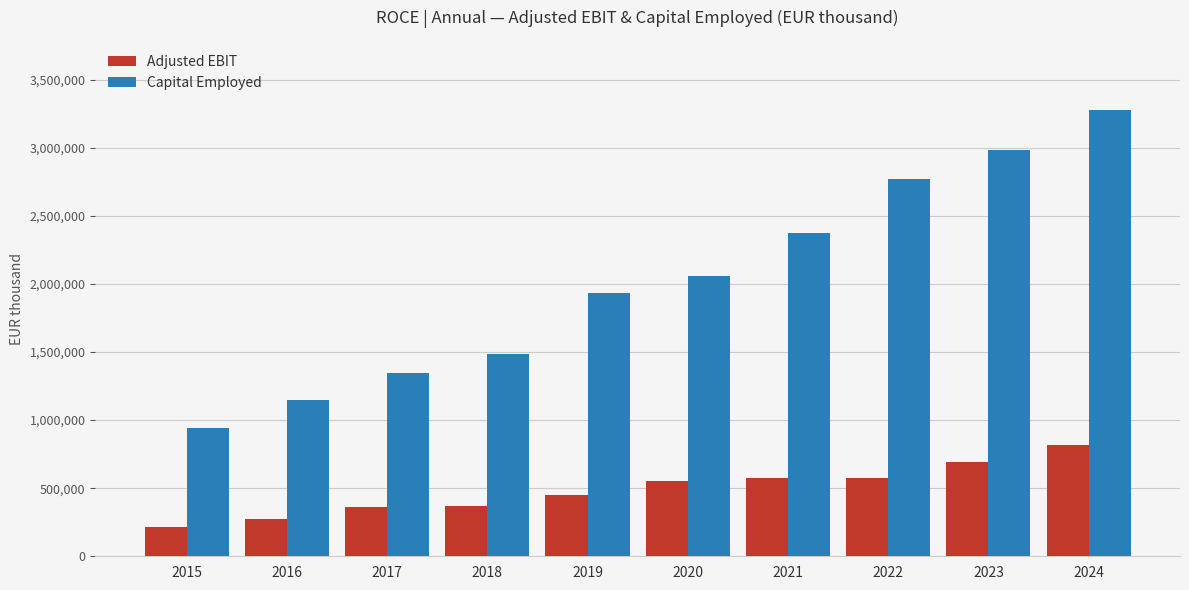

What is the maximum value shown in the chart?

3278665.8